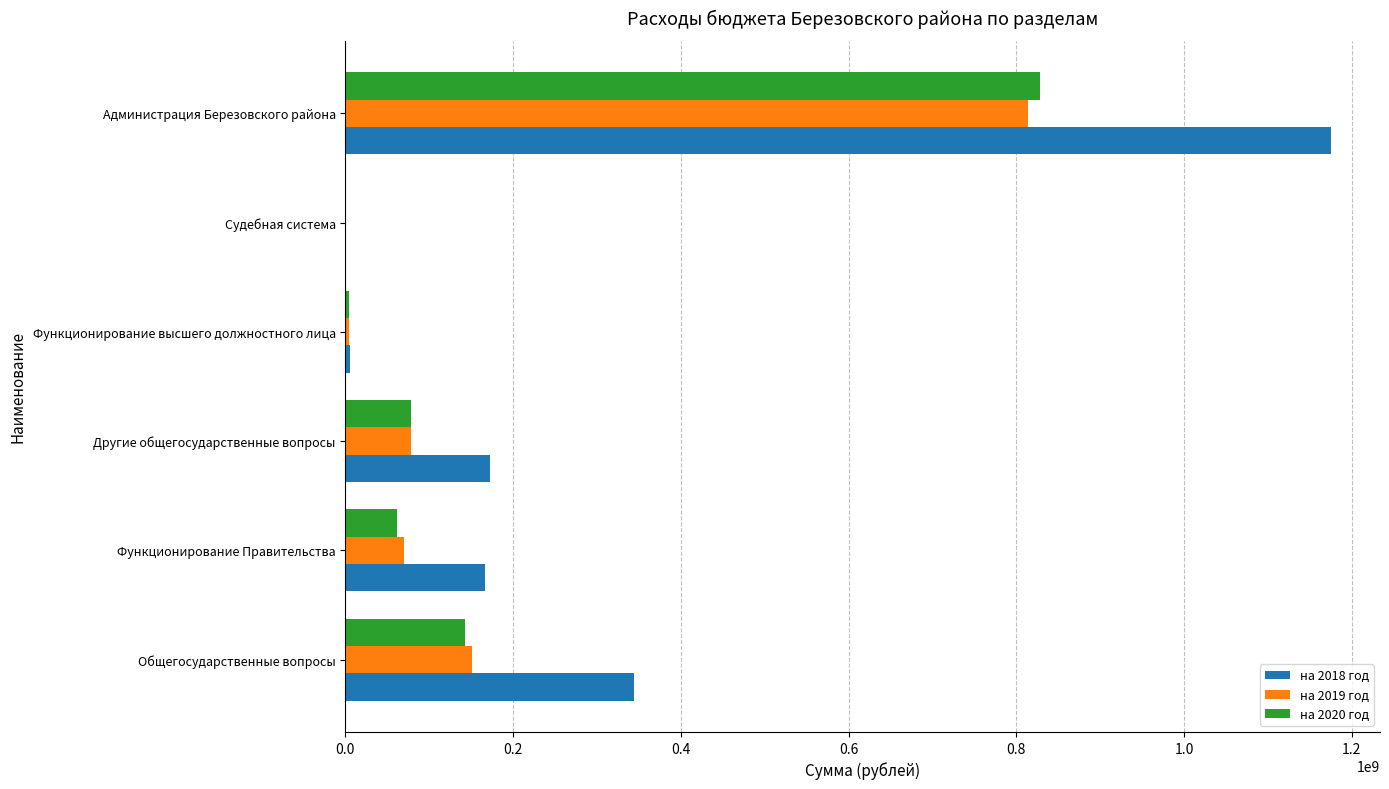

At which category does the chart reach its peak across all series?

Администрация Березовского района